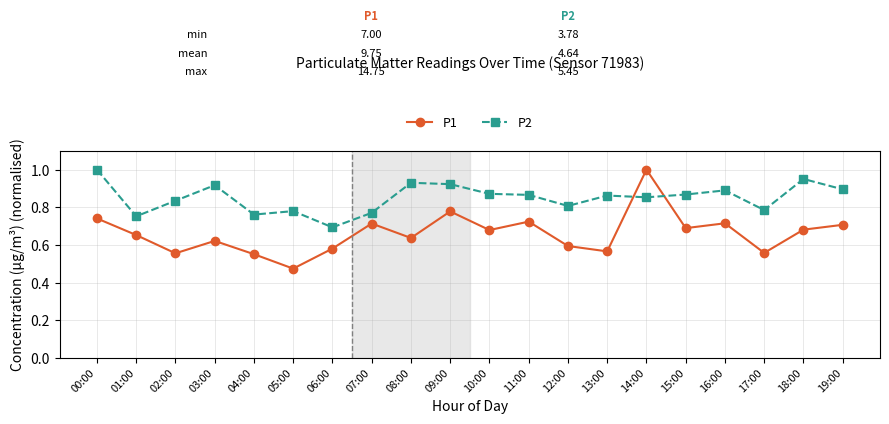

Which series has the largest total across all categories?

P2